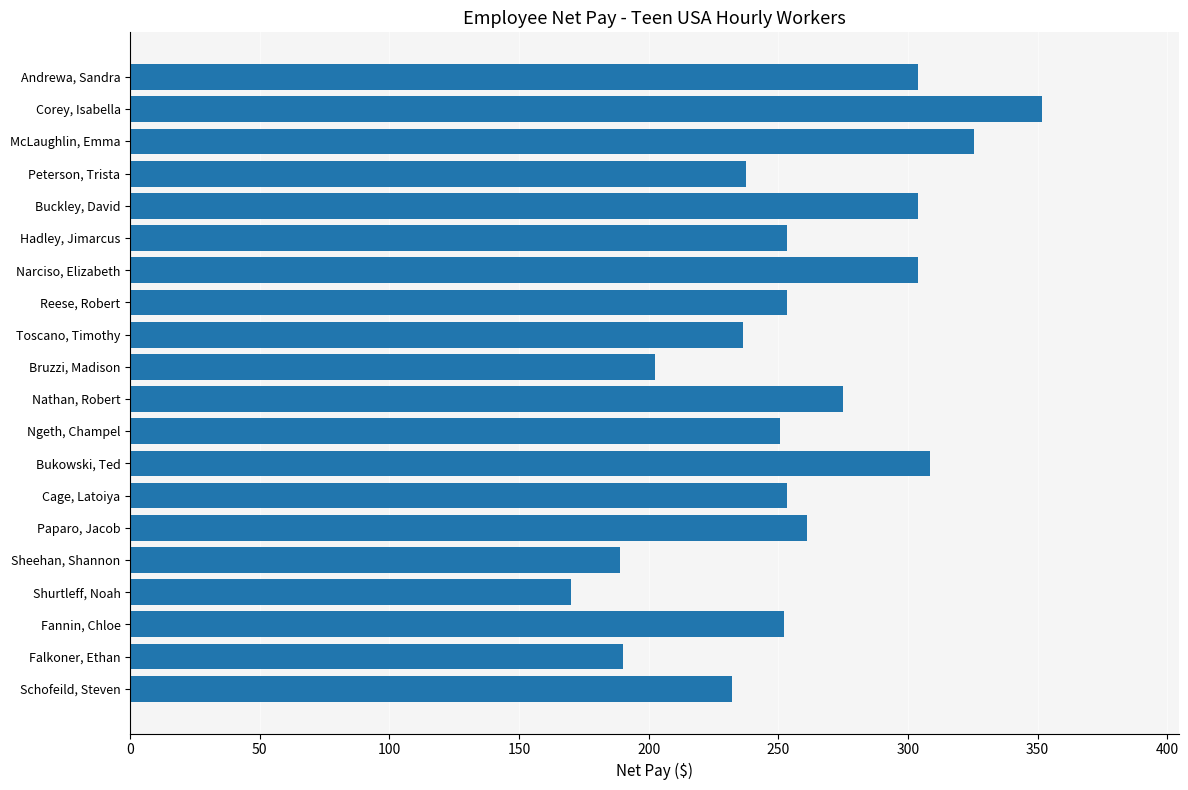

What is the ratio of the value at Bruzzi, Madison to the value at Shurtleff, Noah?

1.2